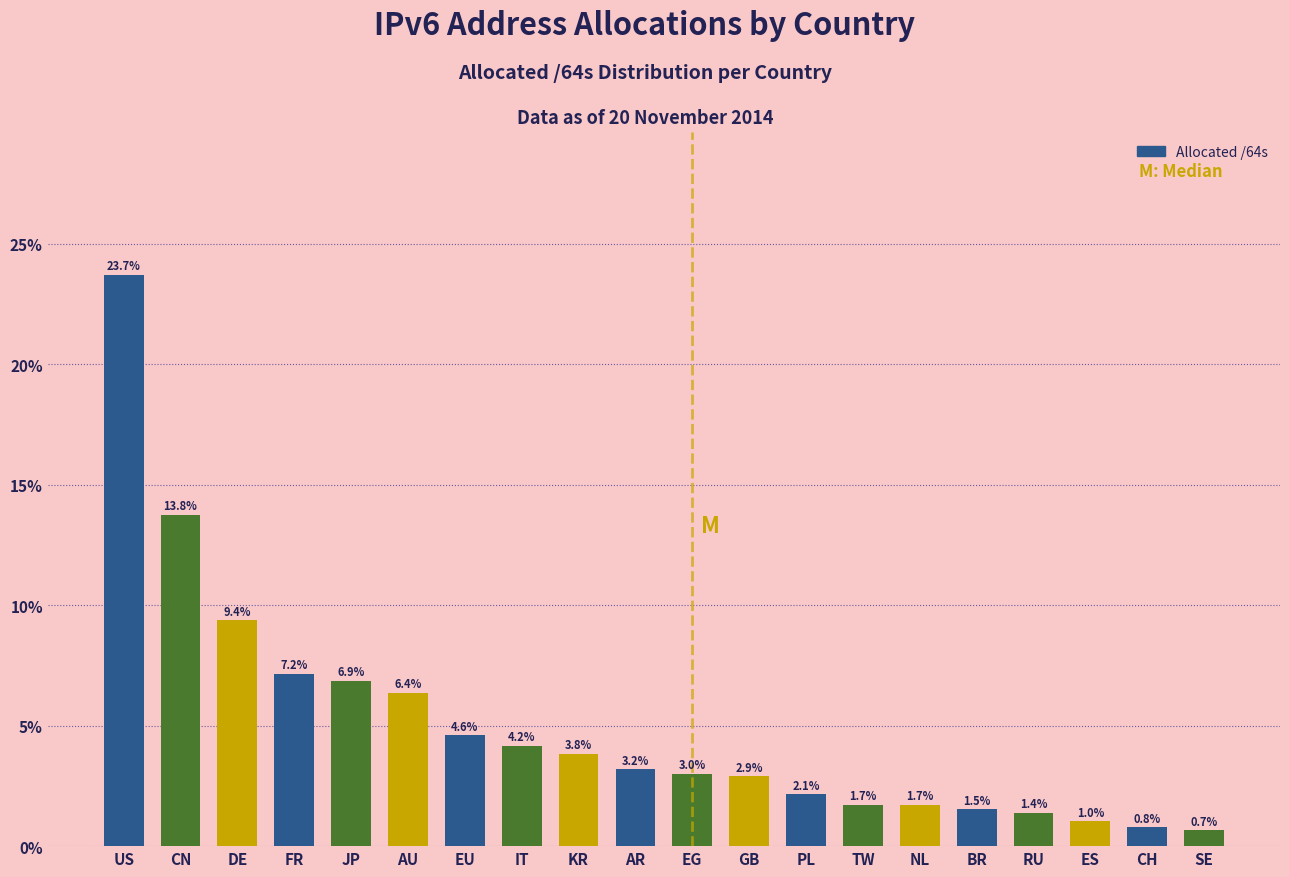

Reading left to right, list all the values displayed in this chart.

US=23.7	CN=13.8	DE=9.4	FR=7.2	JP=6.9	AU=6.4	EU=4.6	IT=4.2	KR=3.8	AR=3.2	EG=3.0	GB=2.9	PL=2.1	TW=1.7	NL=1.7	BR=1.5	RU=1.4	ES=1.0	CH=0.8	SE=0.7